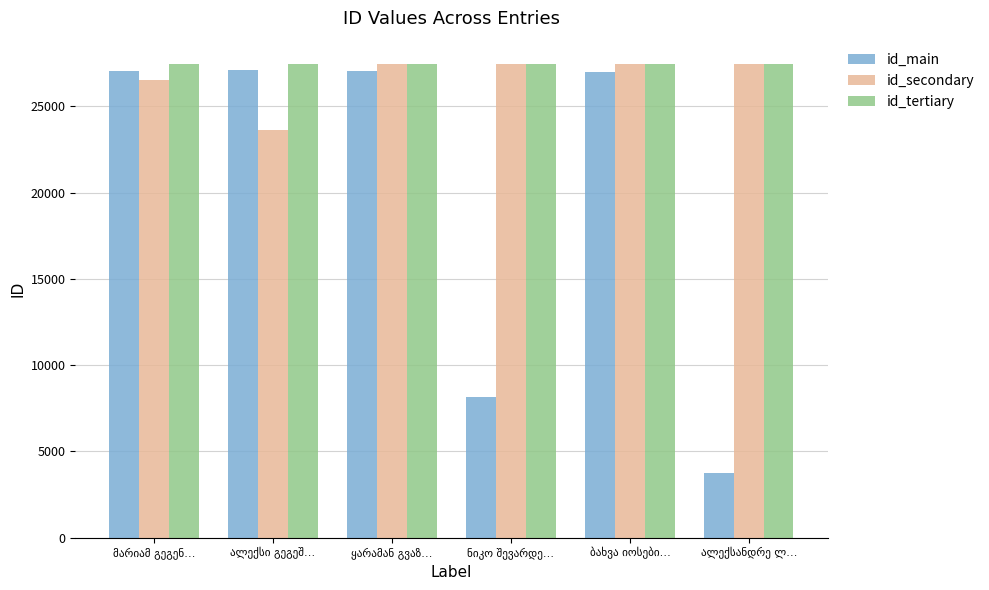

What is the average value of the id_main series?

20005